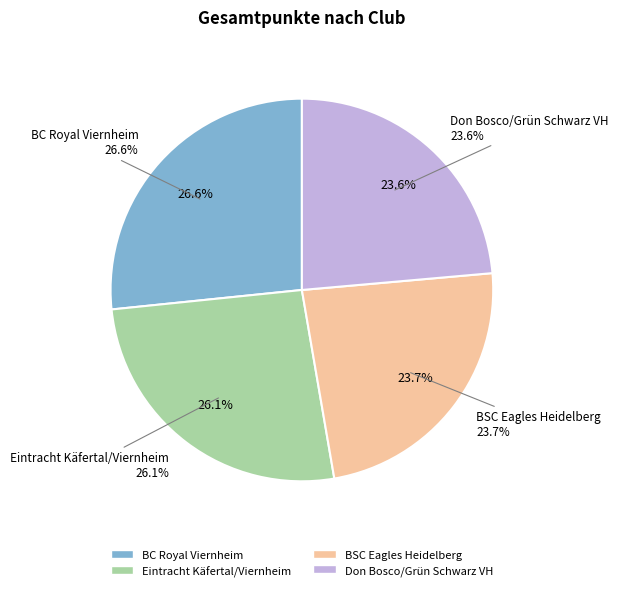

To the nearest percent, what percentage of the pie is BC Royal Viernheim?

27%